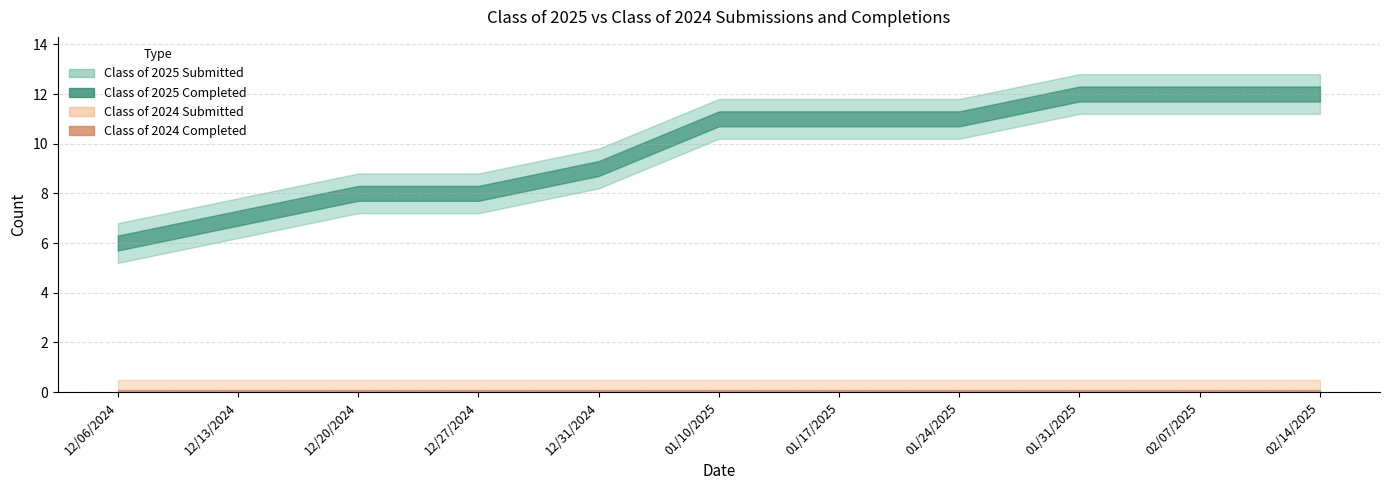

At which label does Class of 2024 Completed reach its minimum?

12/06/2024